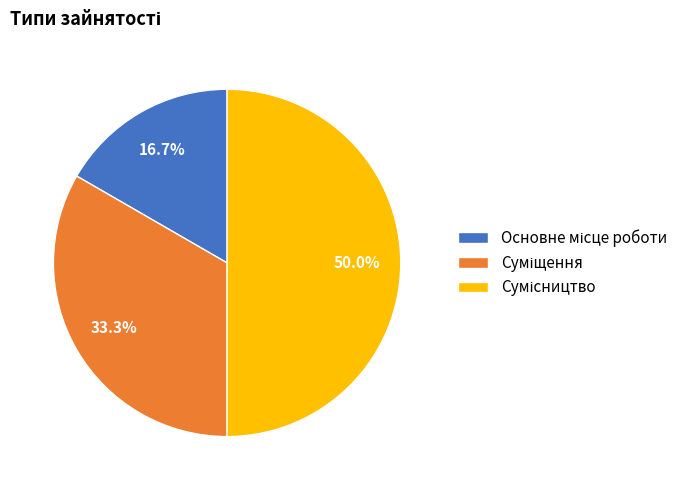

How many segments does this pie chart have?

3